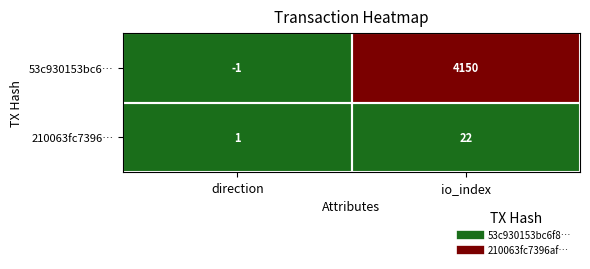

How many series are shown in this chart?

2